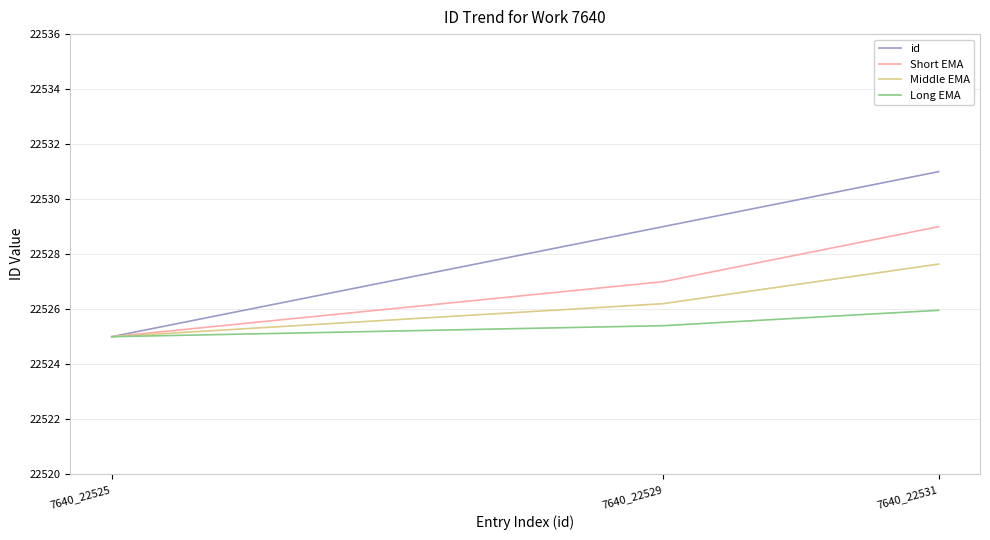

What is the difference between the id values at 7640_22529 and 7640_22525?

4.0